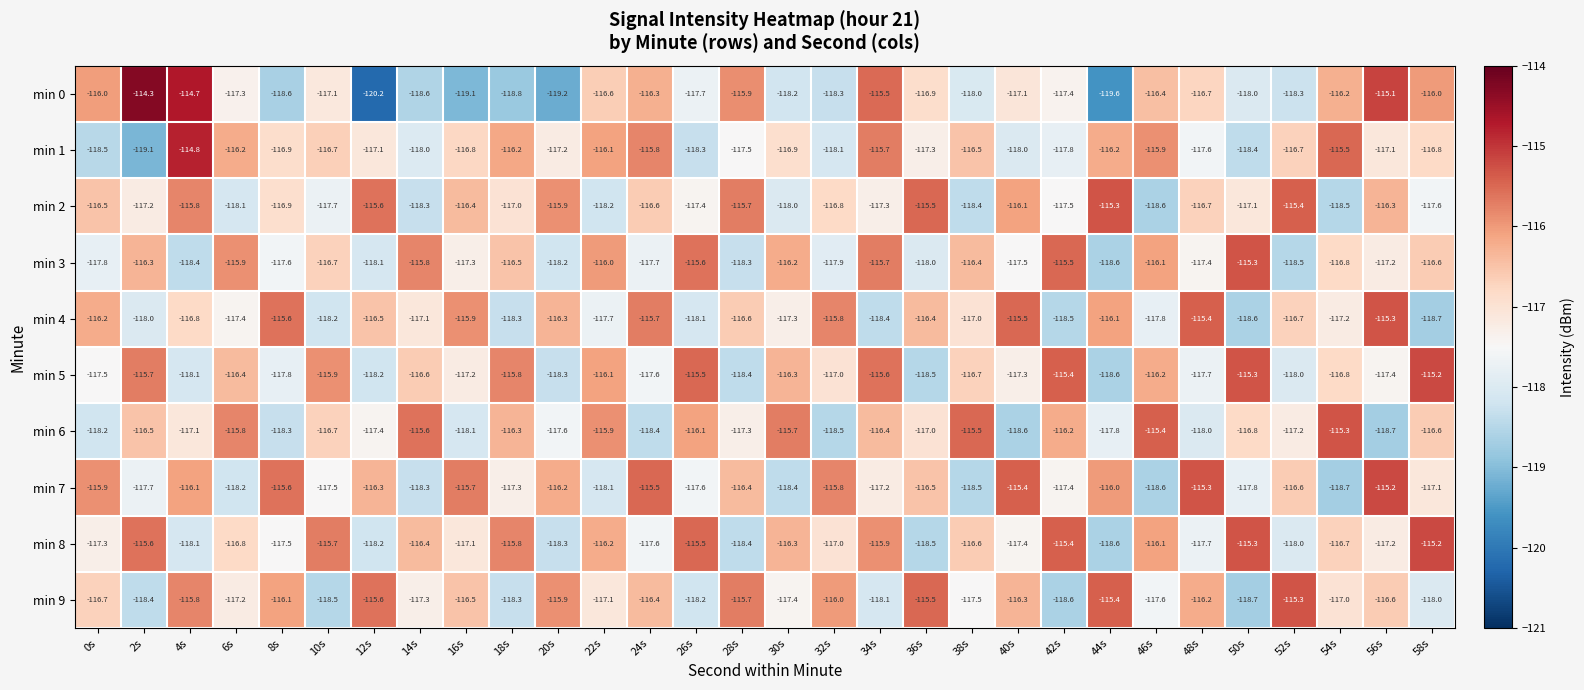

The value of min 9 at 30s is -195.1. True or false?

False